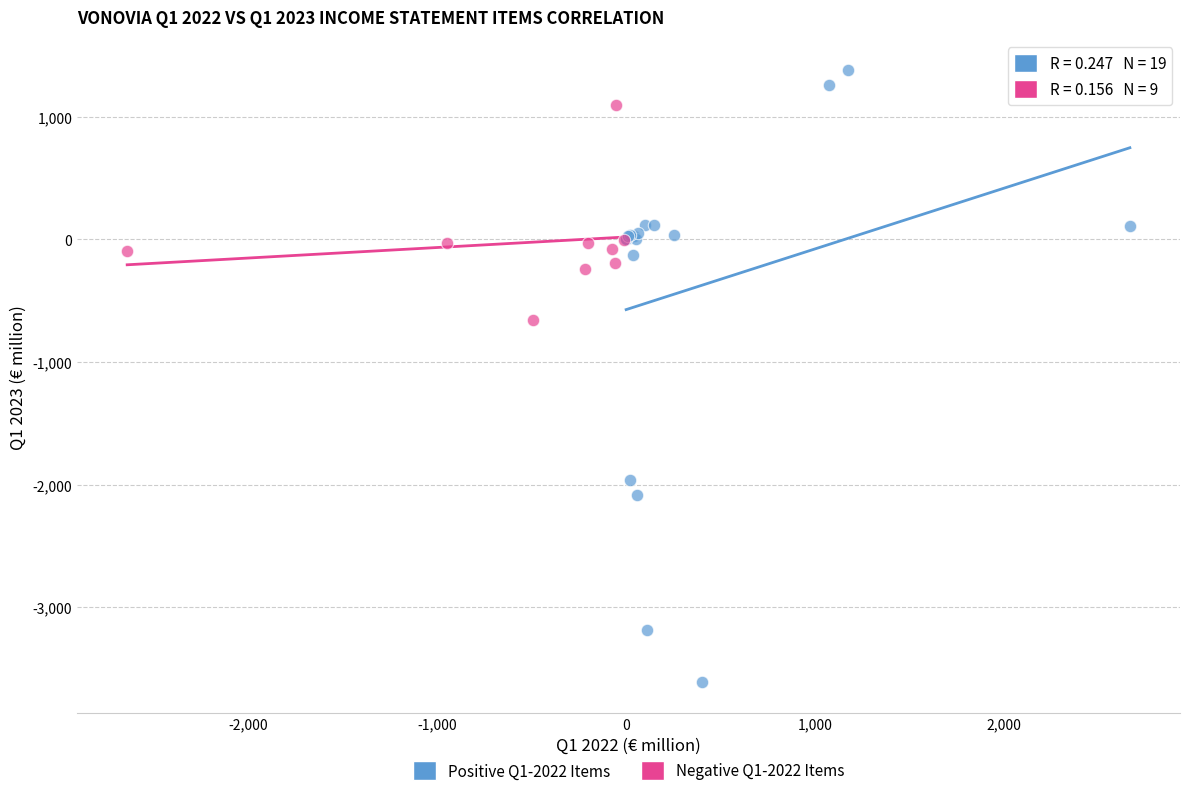

Which series contains the highest Y value?

Positive Q1-2022 Items